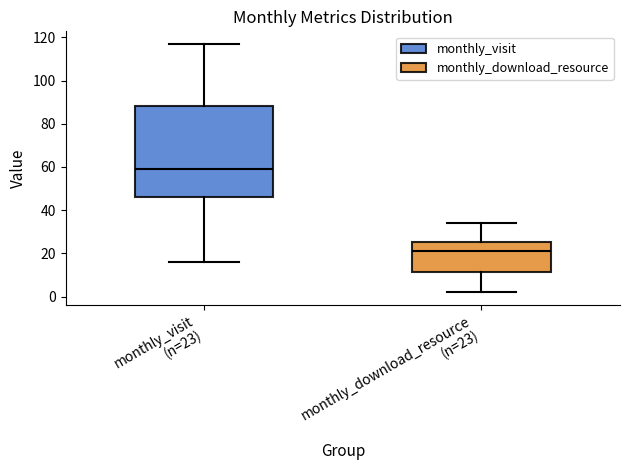

Reading left to right, transcribe this box plot: for each box, give where its median line is, the range the box spans, and where its two whiskers end, as read against the y-axis. The values are not printed on the chart, so give them approximately, as read against the axis.

monthly_visit (n=23): median 60, box 46 to 88, whiskers 16 to 118
monthly_download_resource (n=23): median 22, box 12 to 26, whiskers 2 to 34